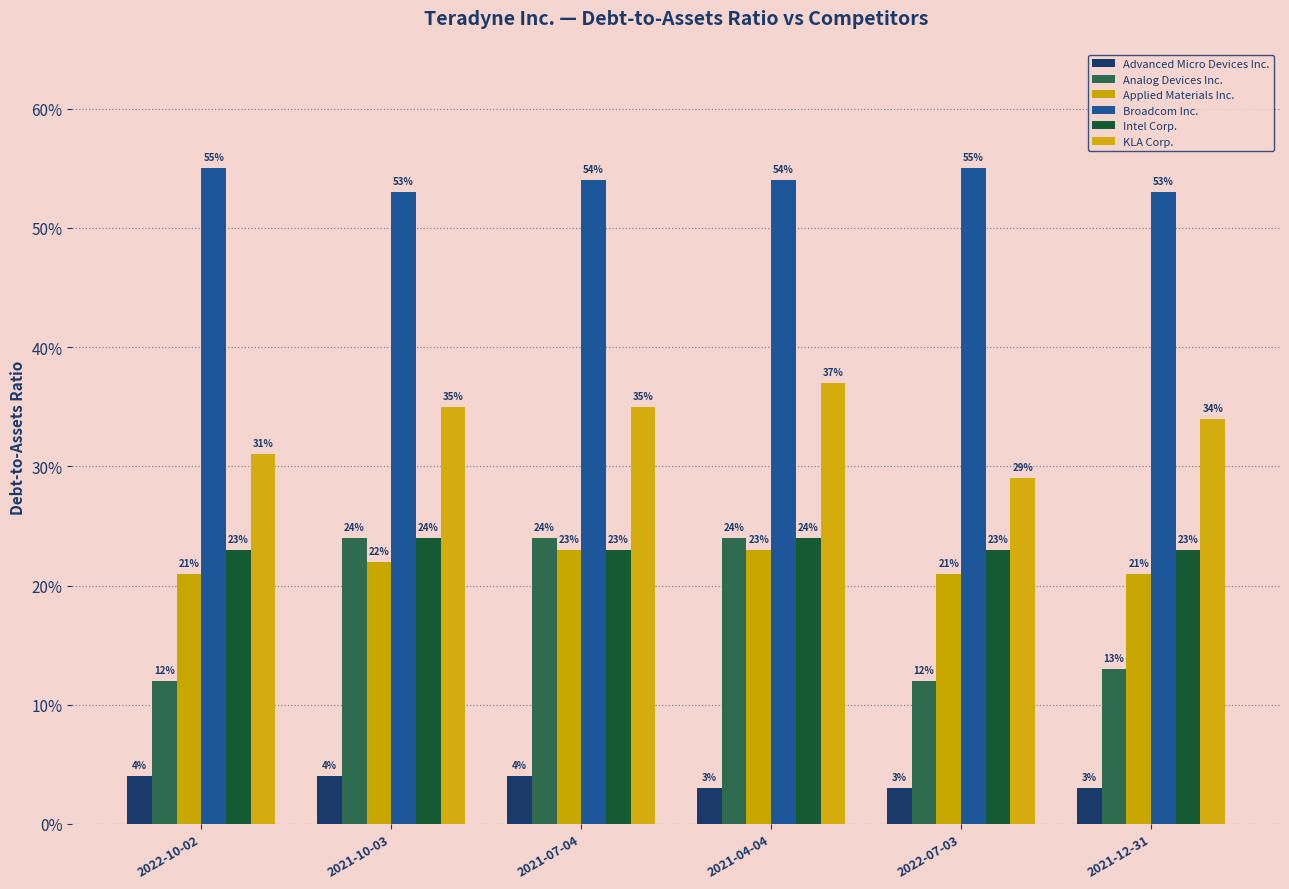

Are the bars horizontal?

No